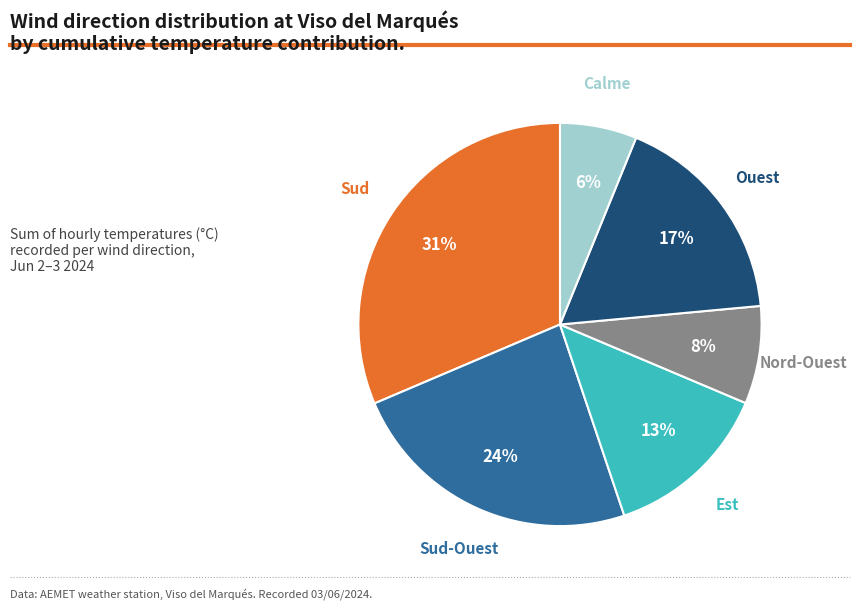

To the nearest percent, what is the difference between the largest and smallest slice percentages?

25%